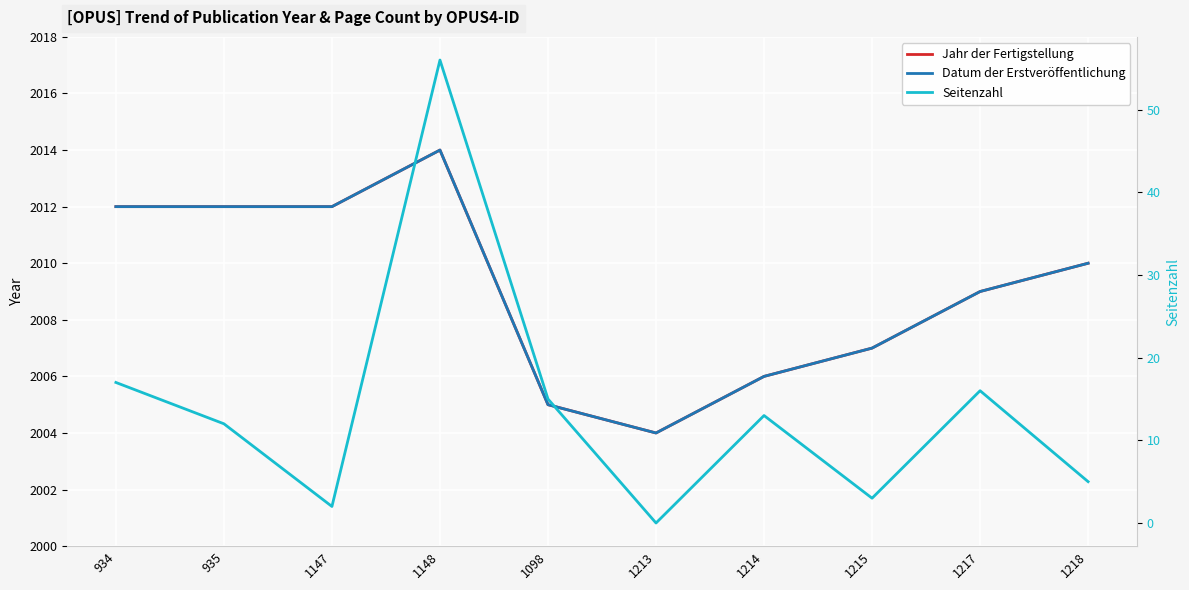

True or false: Seitenzahl has more than 1 interior local peaks.

True